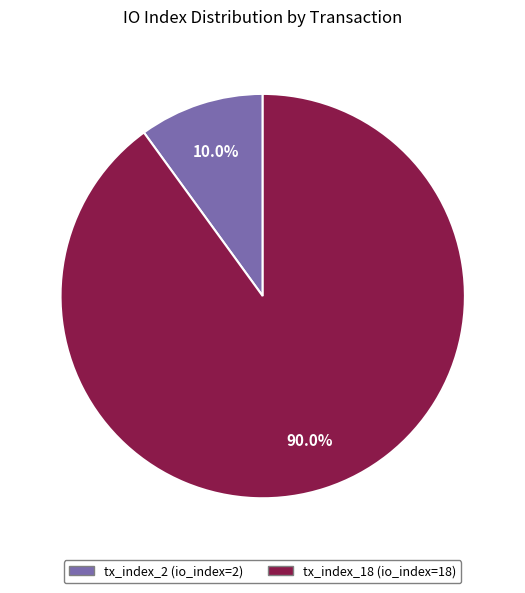

What is the ratio of the value at tx_index_2 to the value at tx_index_18?

0.1